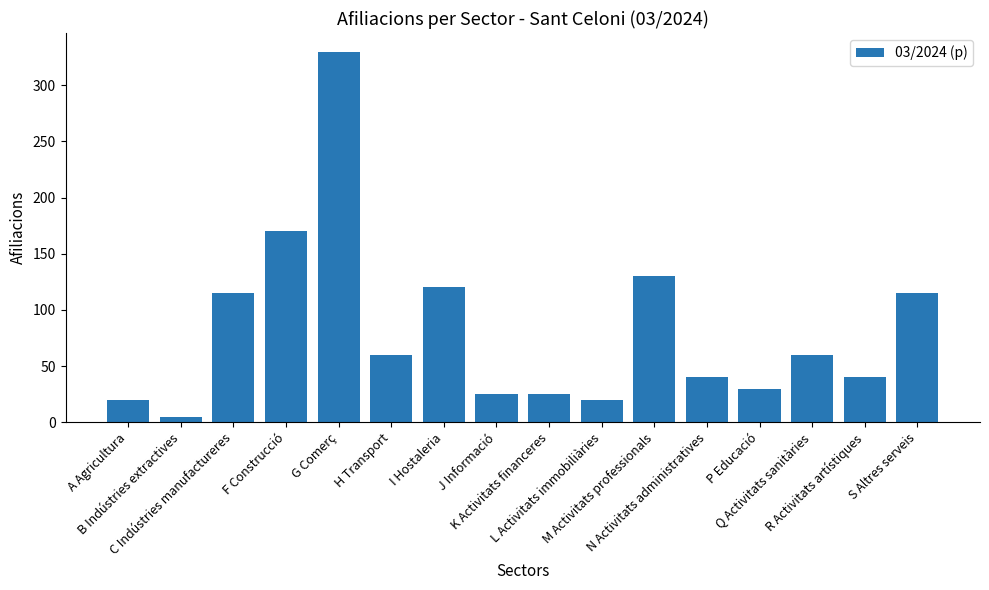

What position from the right is N Activitats administratives?

5